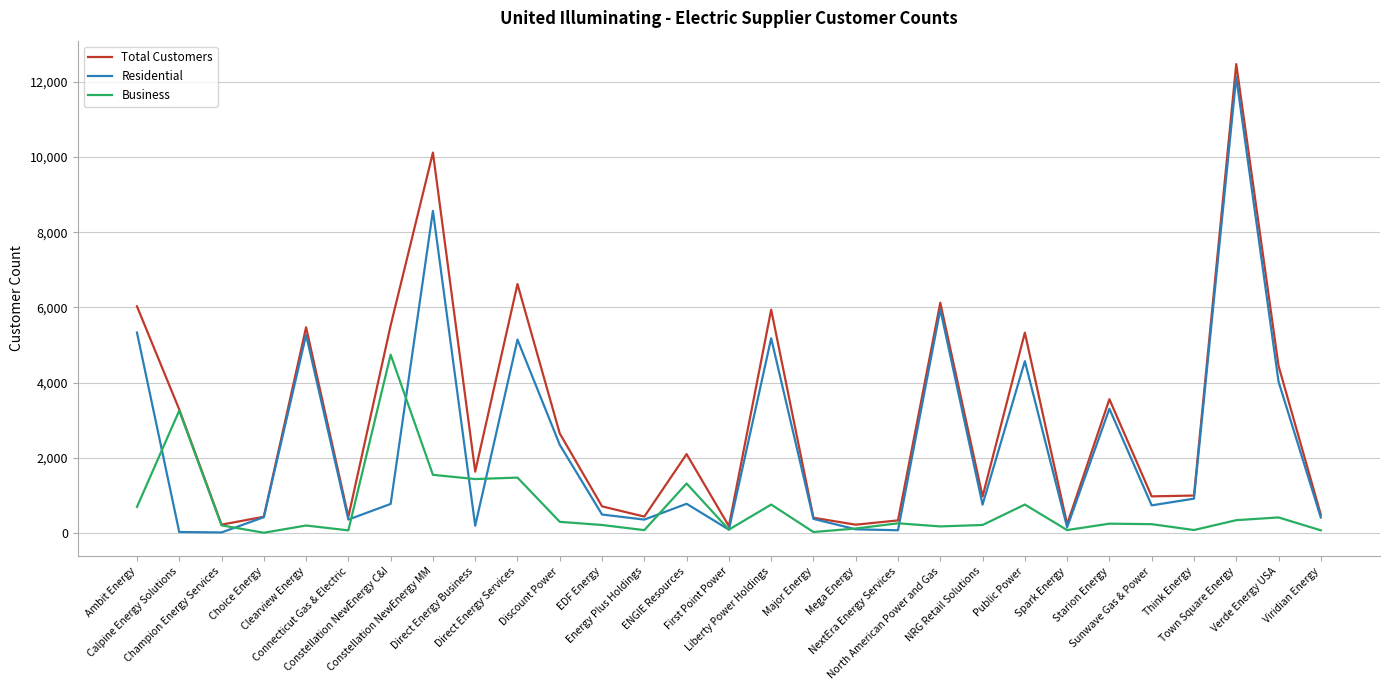

How many categories are shown in the chart?

29